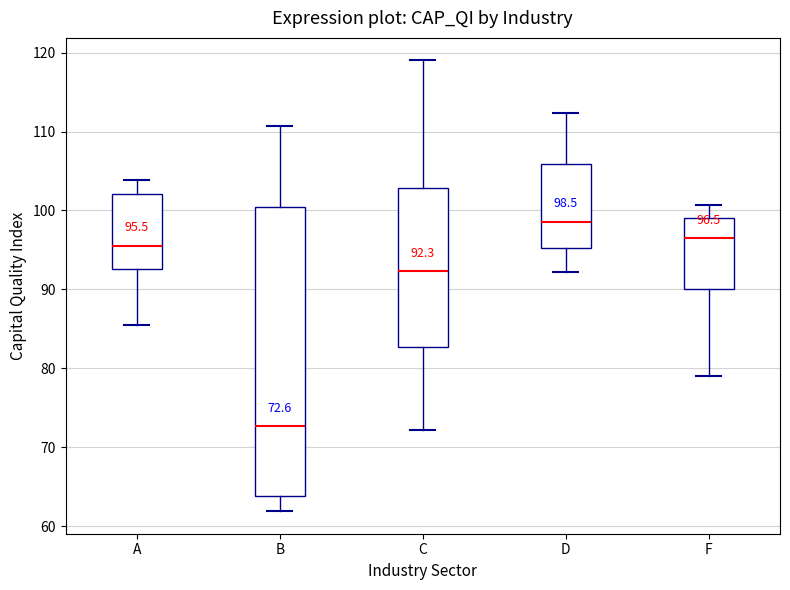

Which box is the tallest, from its lower edge to its upper edge?

B